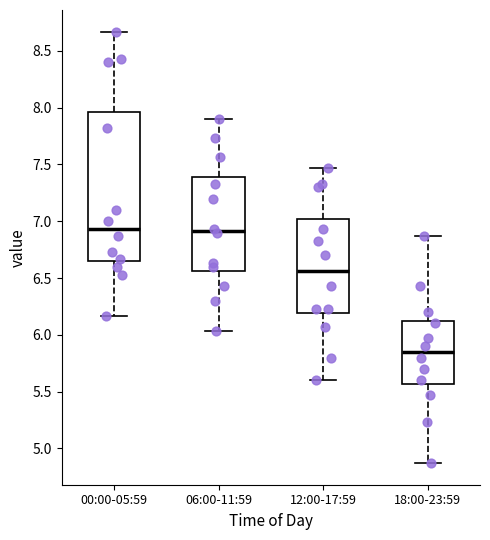

Which box's median line is the lowest?

18:00-23:59